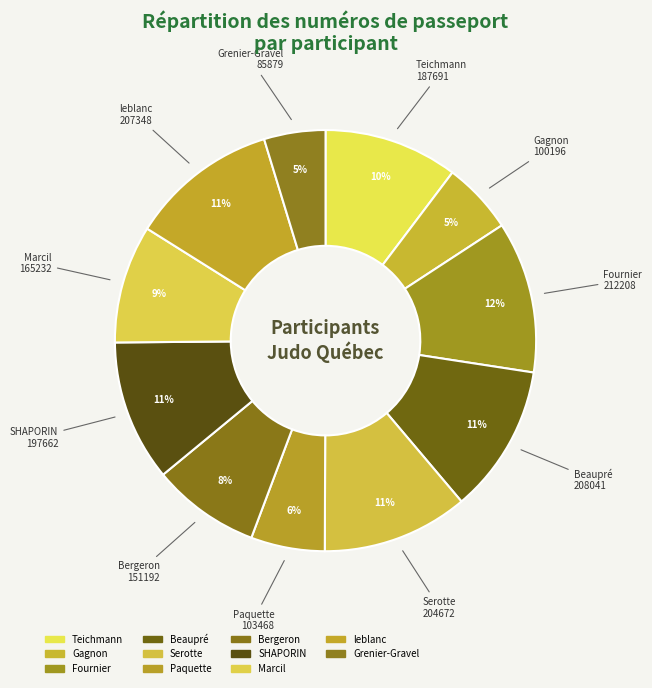

To the nearest percent, what is the difference between the Paquette and SHAPORIN slice percentages?

5%